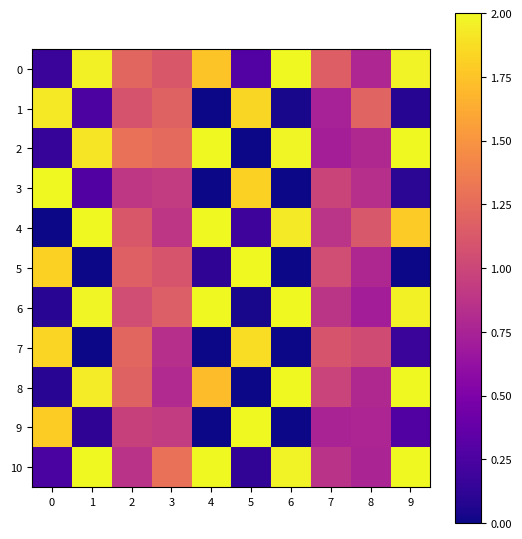

Reading left to right, extract all data points from this chart.

0: 0=0.2	1=2.0	2=1.2	3=1.1	4=1.8	5=0.3	6=2.0	7=1.2	8=0.8	9=2.0
1: 0=1.9	1=0.3	2=1.1	3=1.2	4=0.0	5=1.8	6=0.0	7=0.7	8=1.2	9=0.1
2: 0=0.2	1=1.9	2=1.3	3=1.2	4=2.0	5=0.0	6=2.0	7=0.7	8=0.8	9=2.0
3: 0=2.0	1=0.3	2=0.9	3=0.9	4=0.0	5=1.8	6=0.0	7=1.0	8=0.8	9=0.1
4: 0=0.0	1=2.0	2=1.1	3=0.9	4=2.0	5=0.2	6=1.9	7=0.9	8=1.1	9=1.8
5: 0=1.8	1=0.0	2=1.2	3=1.1	4=0.1	5=2.0	6=0.0	7=1.0	8=0.8	9=0.0
6: 0=0.1	1=2.0	2=1.0	3=1.2	4=2.0	5=0.0	6=2.0	7=0.9	8=0.7	9=2.0
7: 0=1.8	1=0.0	2=1.2	3=0.8	4=0.0	5=1.9	6=0.0	7=1.1	8=1.0	9=0.2
8: 0=0.1	1=1.9	2=1.2	3=0.8	4=1.7	5=0.0	6=2.0	7=1.0	8=0.8	9=2.0
9: 0=1.8	1=0.1	2=1.0	3=0.9	4=0.0	5=2.0	6=0.0	7=0.8	8=0.8	9=0.3
10: 0=0.2	1=2.0	2=0.9	3=1.3	4=2.0	5=0.1	6=2.0	7=0.9	8=0.8	9=2.0